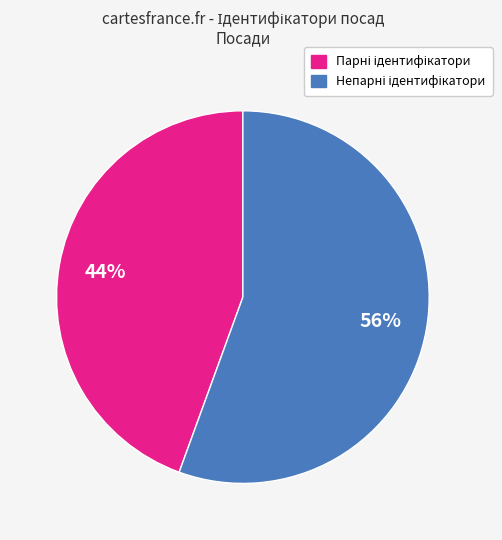

Is there any slice that represents more than half of the pie?

Yes